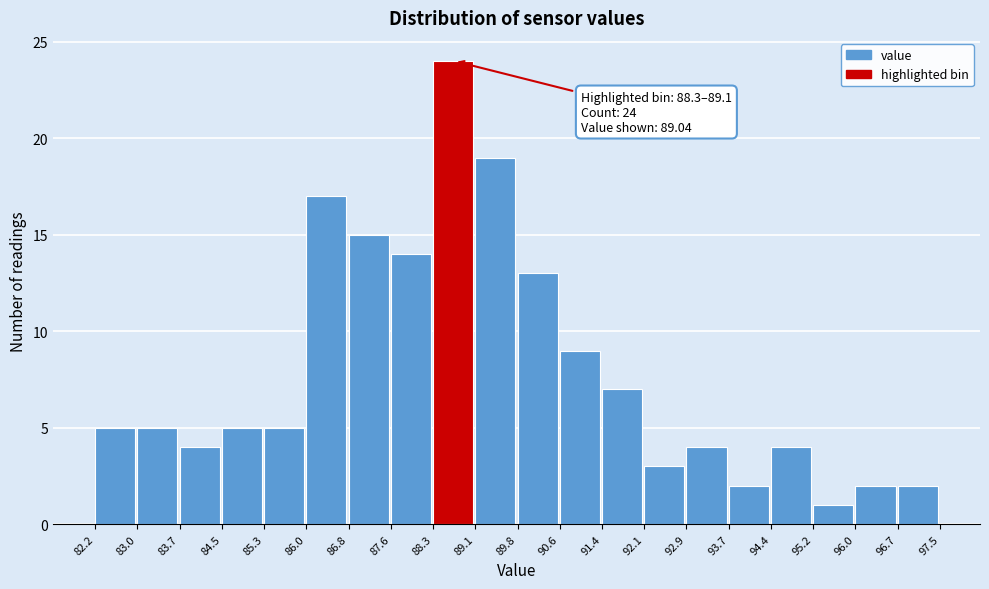

Which range on the x-axis has the tallest bar?

88.3 to 89.1